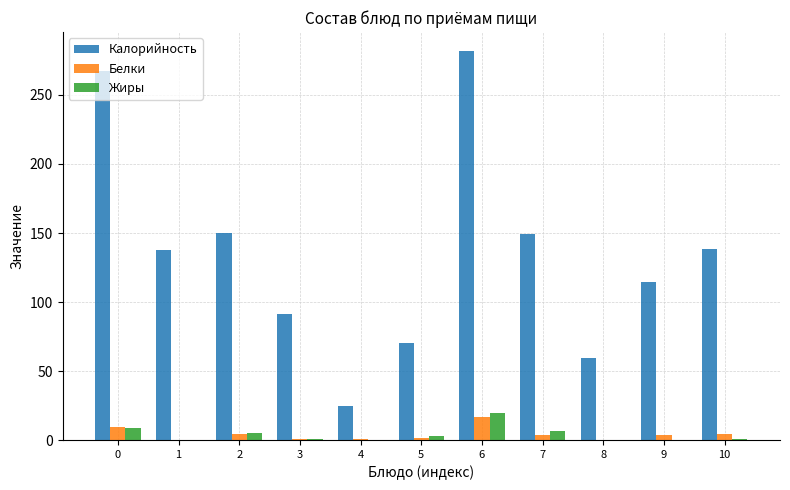

What is the highest value of the Калорийность series?

281.5